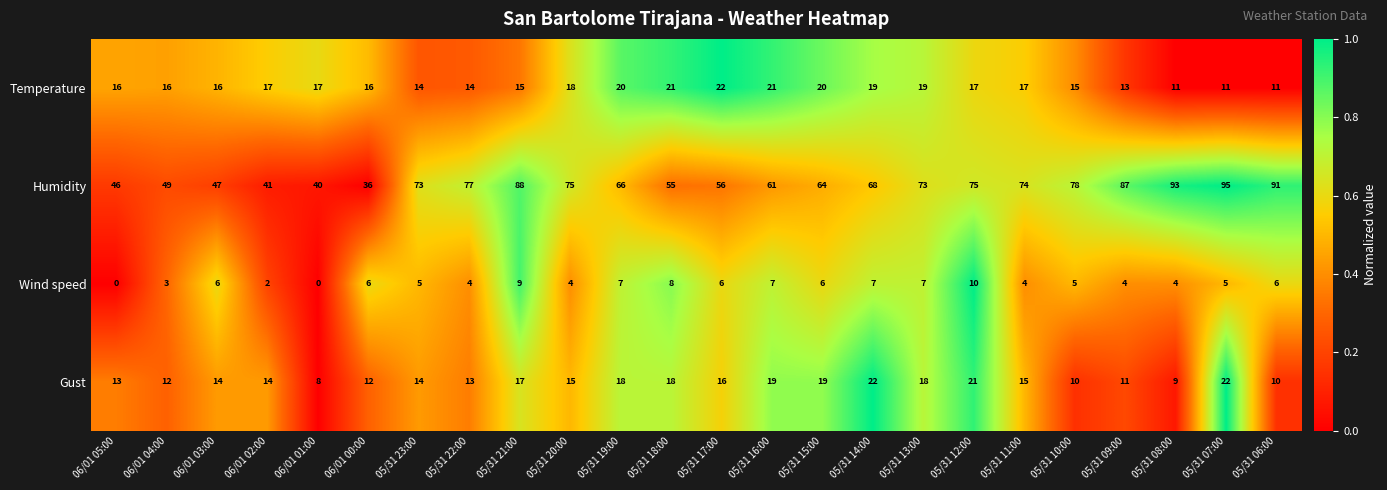

How many data points does each series have?

24